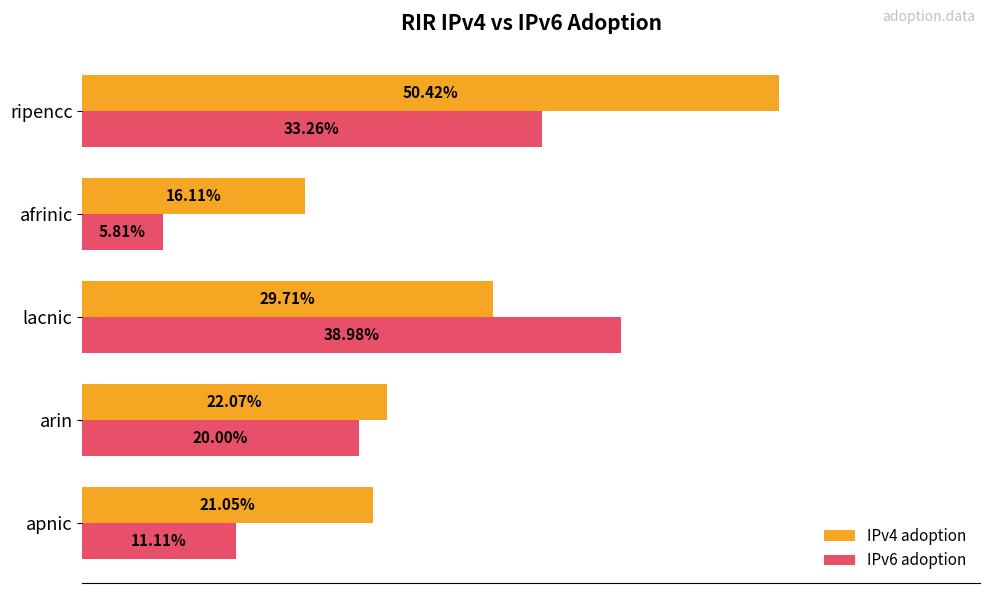

What are all the series names shown in the legend?

IPv4 adoption, IPv6 adoption